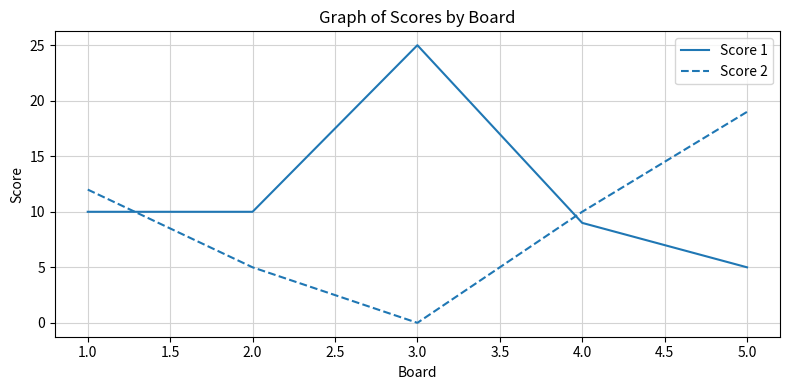

Reading right to left, transcribe all the data shown in this chart.

Score 1: 5.0=5	4.0=9	3.0=25	2.0=10	1.0=10
Score 2: 5.0=19	4.0=10	3.0=0	2.0=5	1.0=12